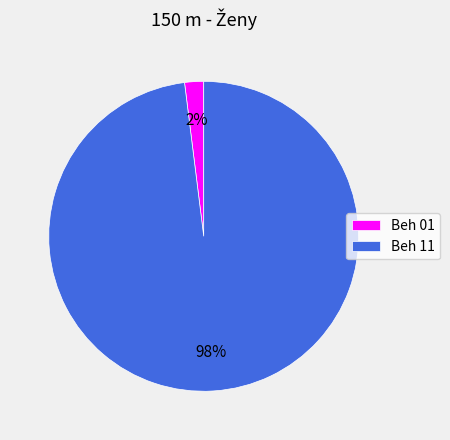

To the nearest percent, what portion does Beh 01 represent?

2%